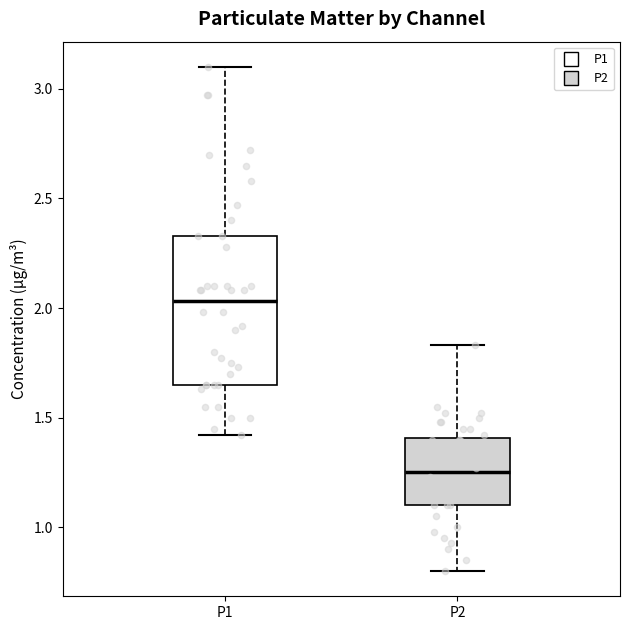

Which box's median line is the lowest?

P2